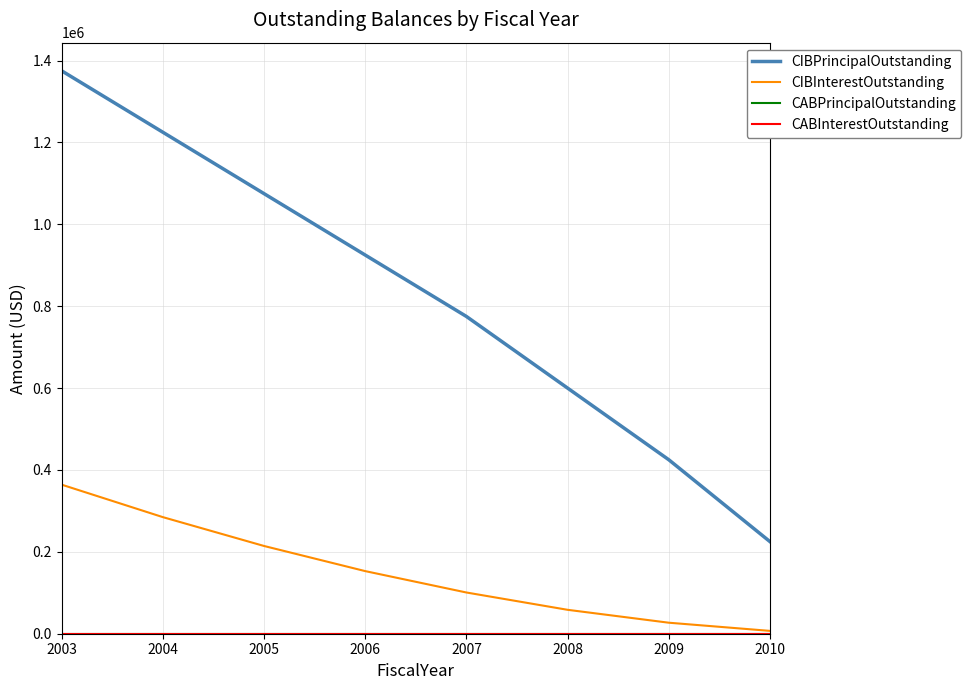

Does the chart have visible grid lines?

Yes